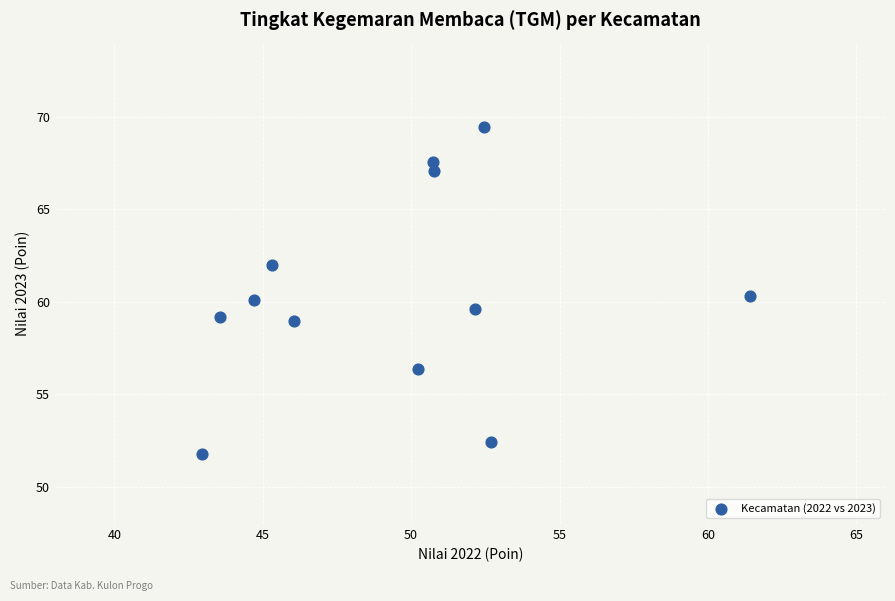

What is the range of X values (max minus min)?

18.4